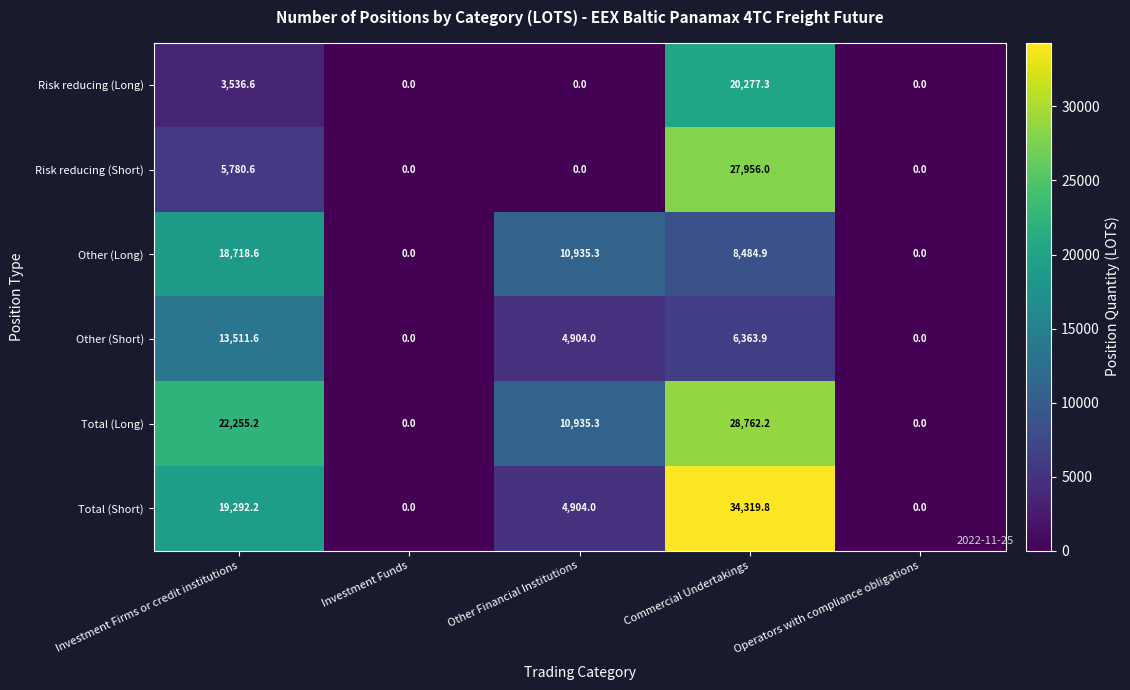

How many data points in Other (Long) are less than 8484?

2